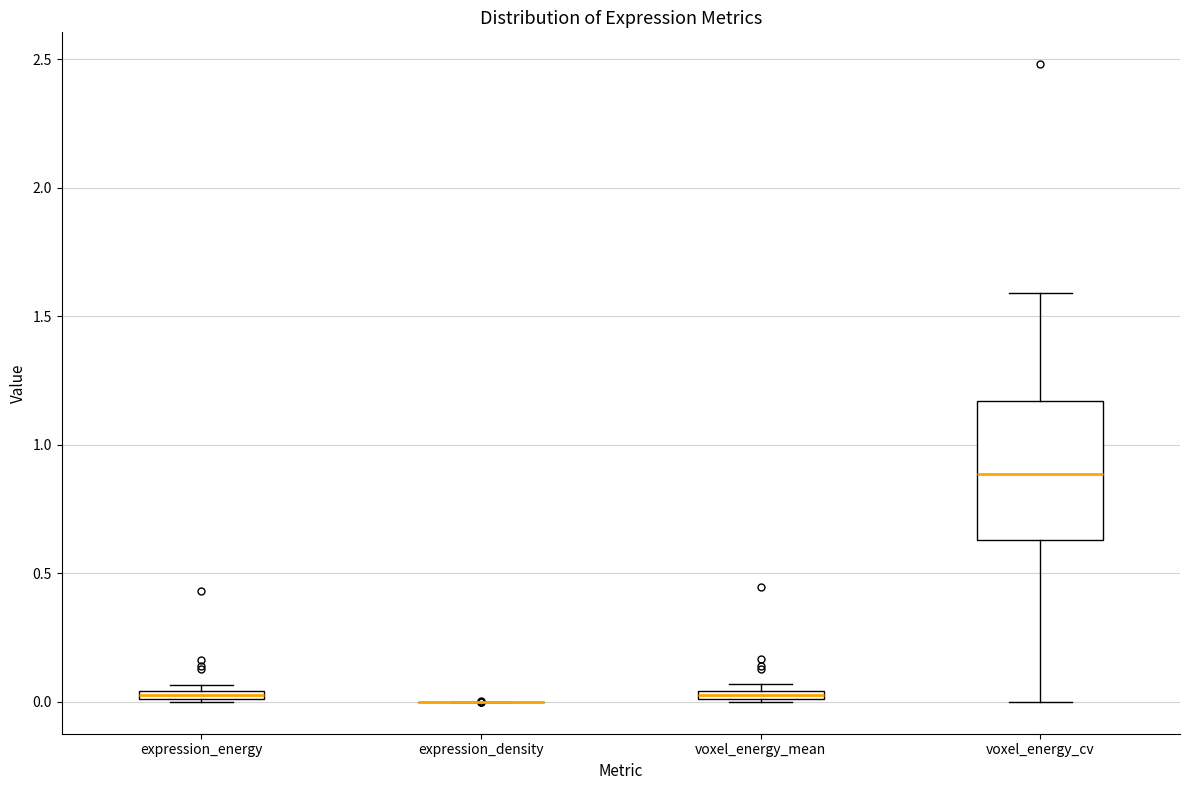

Comparing the boxes themselves (not the whiskers), which one is the tallest?

voxel_energy_cv